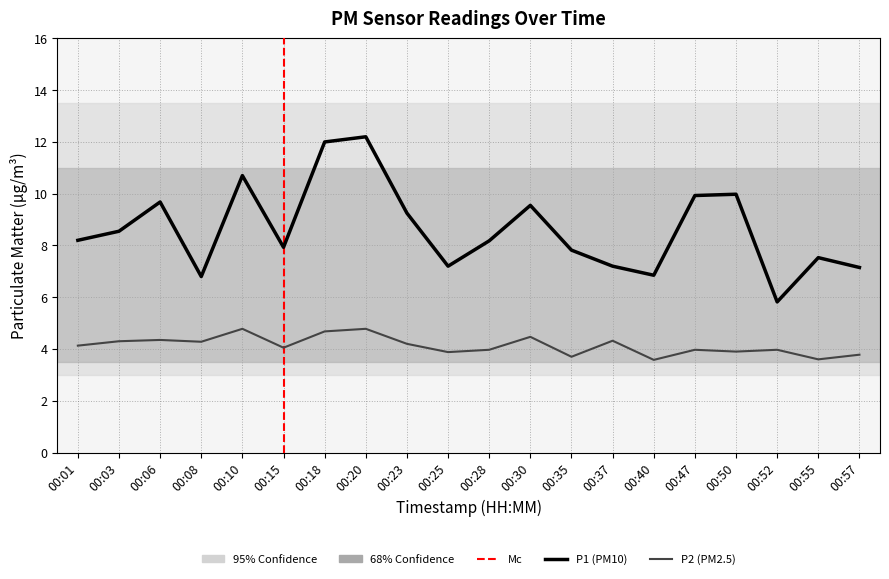

What is the spread (max minus min) of values at 00:03?

4.3